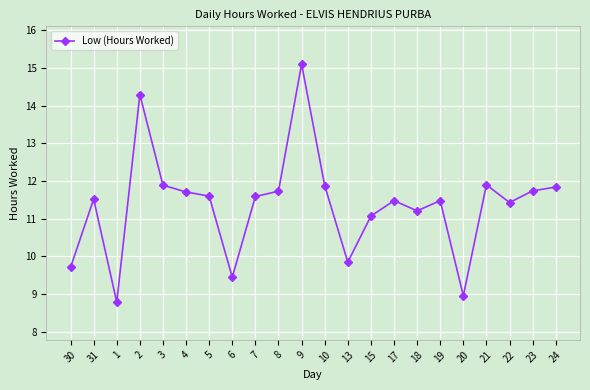

What is the change in value from 15 to 21?

+0.8